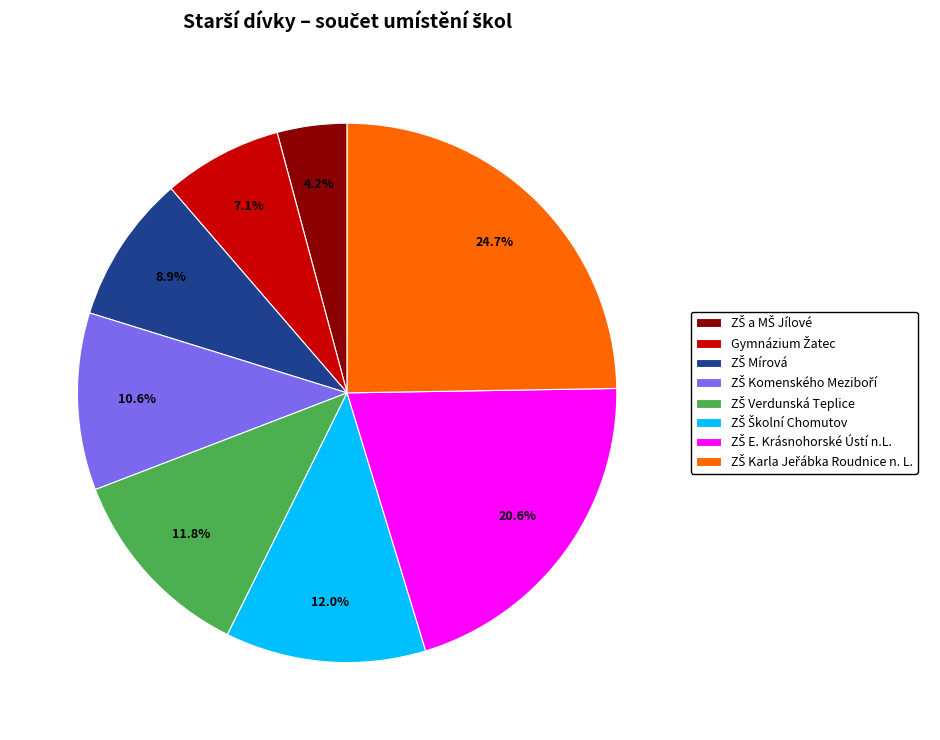

To the nearest percent, what portion does ZŠ Verdunská Teplice represent?

12%